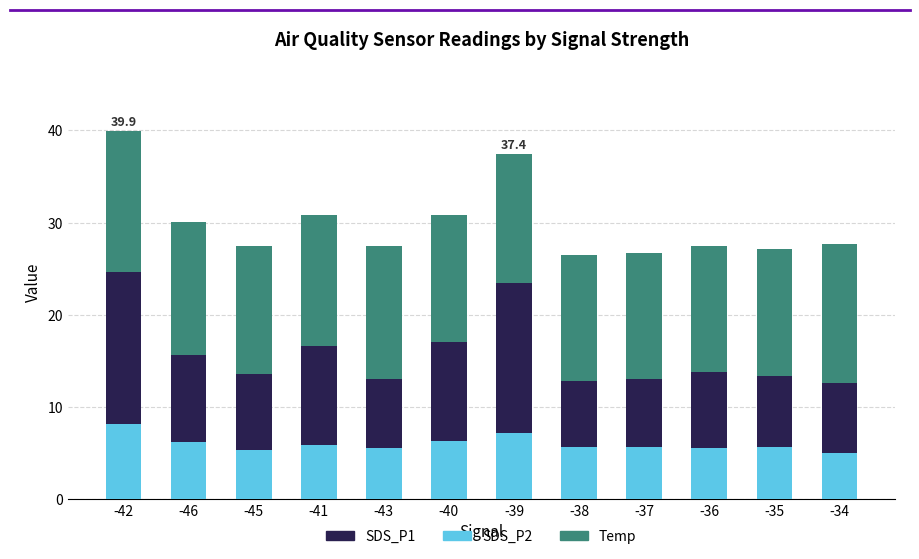

Does the chart contain any negative values?

No